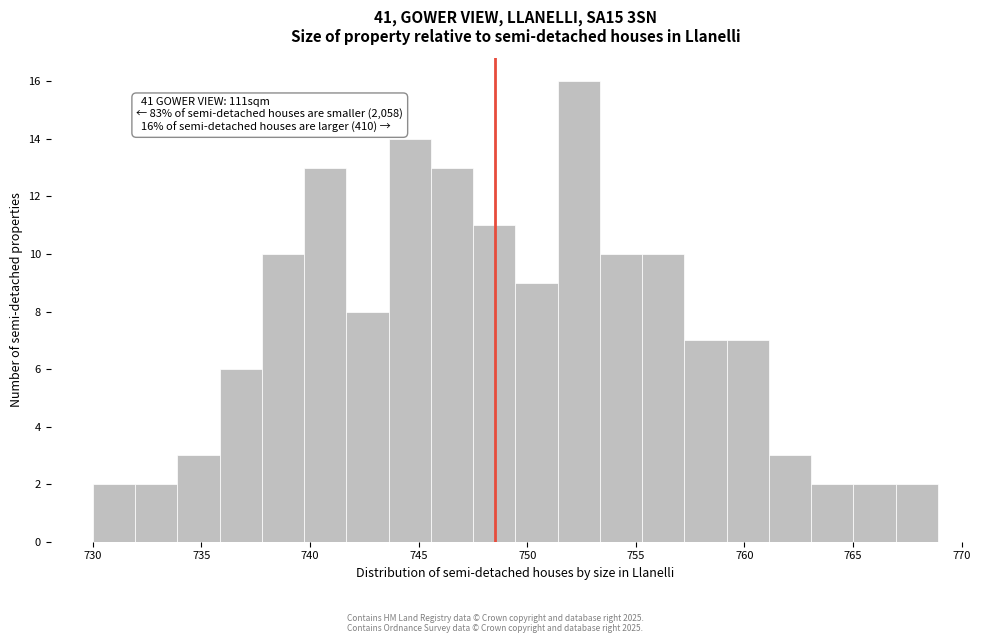

Read against the x-axis, roughly where is the centre of the tallest bar?

752.5